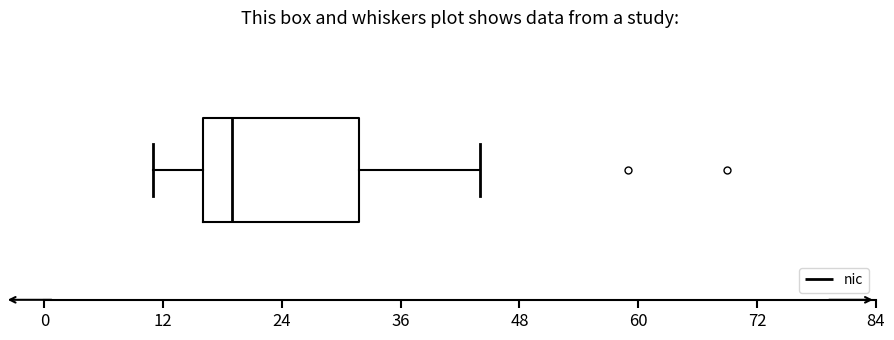

Read this box plot against the x-axis: the position of the median line, the range covered by the box, and the ends of both whiskers. The values are not printed on the chart, so give them approximately, as read against the axis.

median 20, box 16 to 32, whiskers 12 to 44